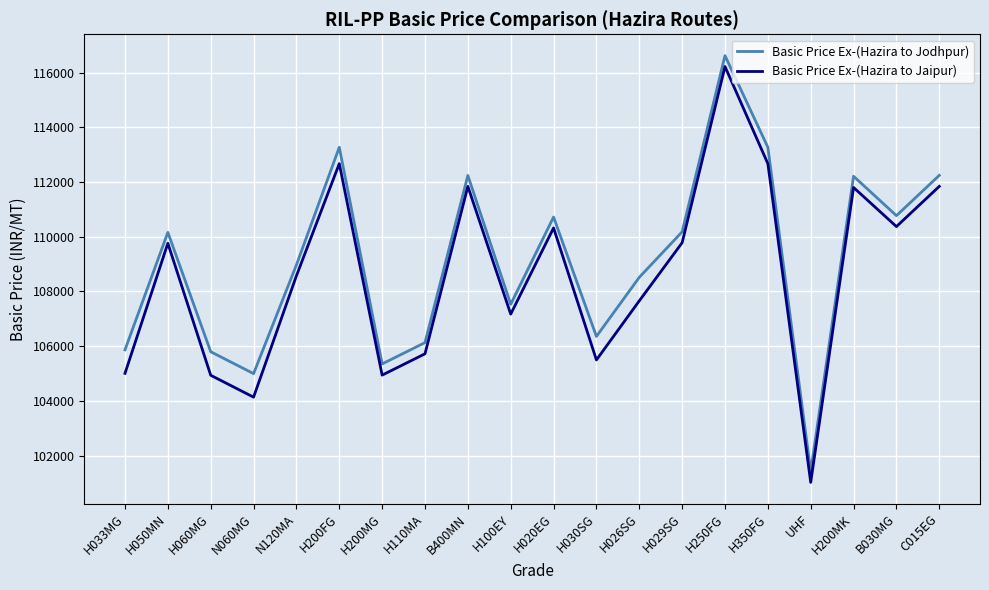

What value does the Basic Price Ex-(Hazira to Jodhpur) series have at H350FG, to the nearest 10?

113270